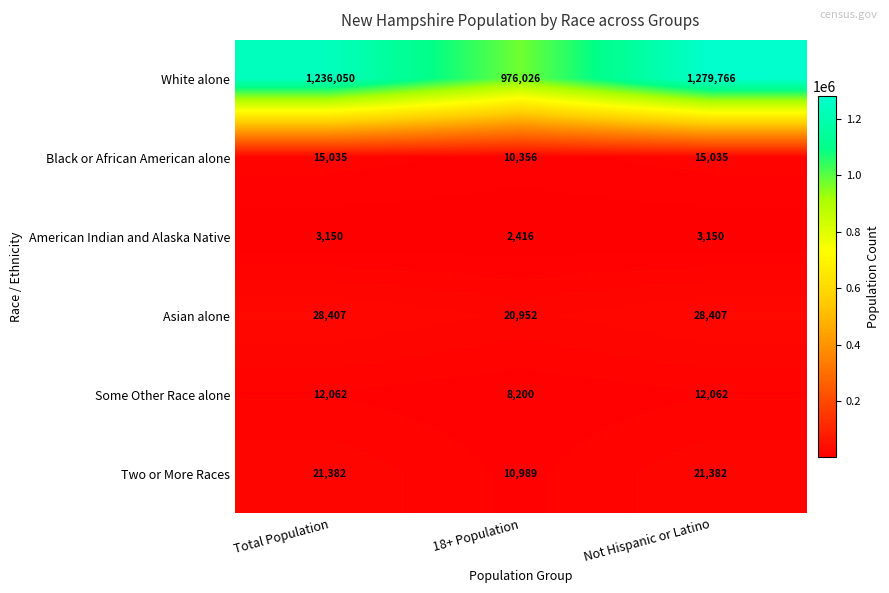

List the series in order of their peak value, lowest first.

American Indian and Alaska Native, Some Other Race alone, Black or African American alone, Two or More Races, Asian alone, White alone